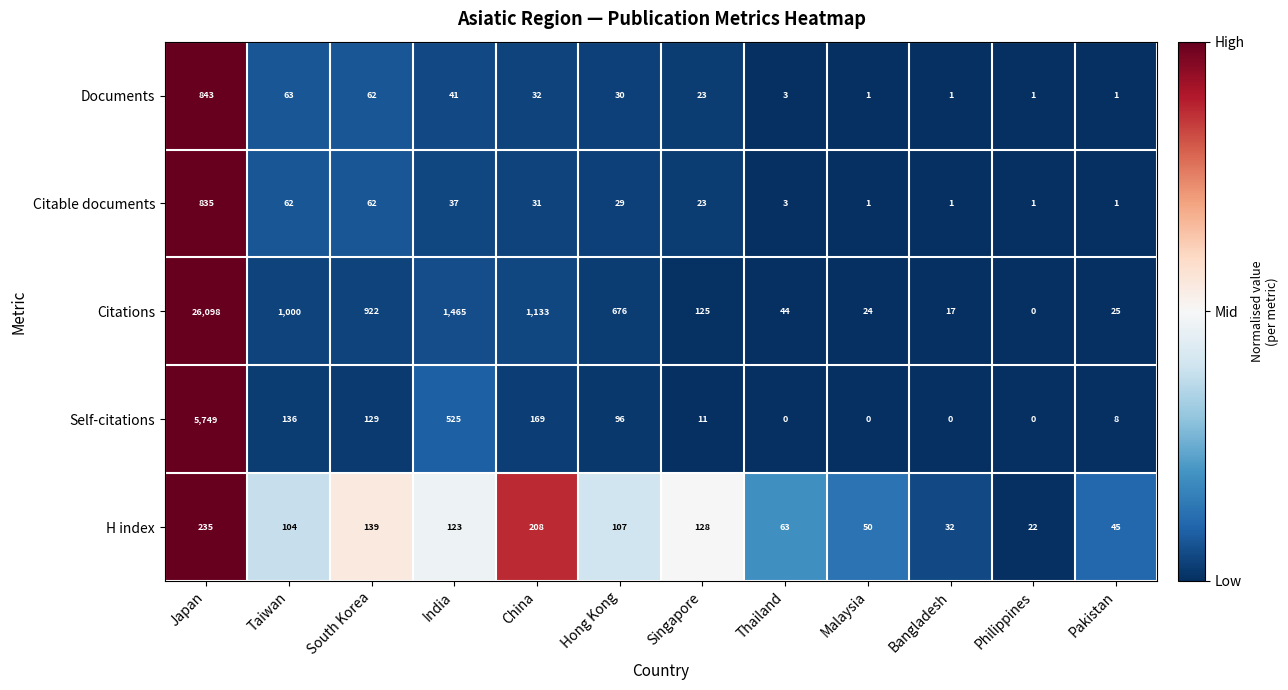

What is the greatest value displayed?

26098